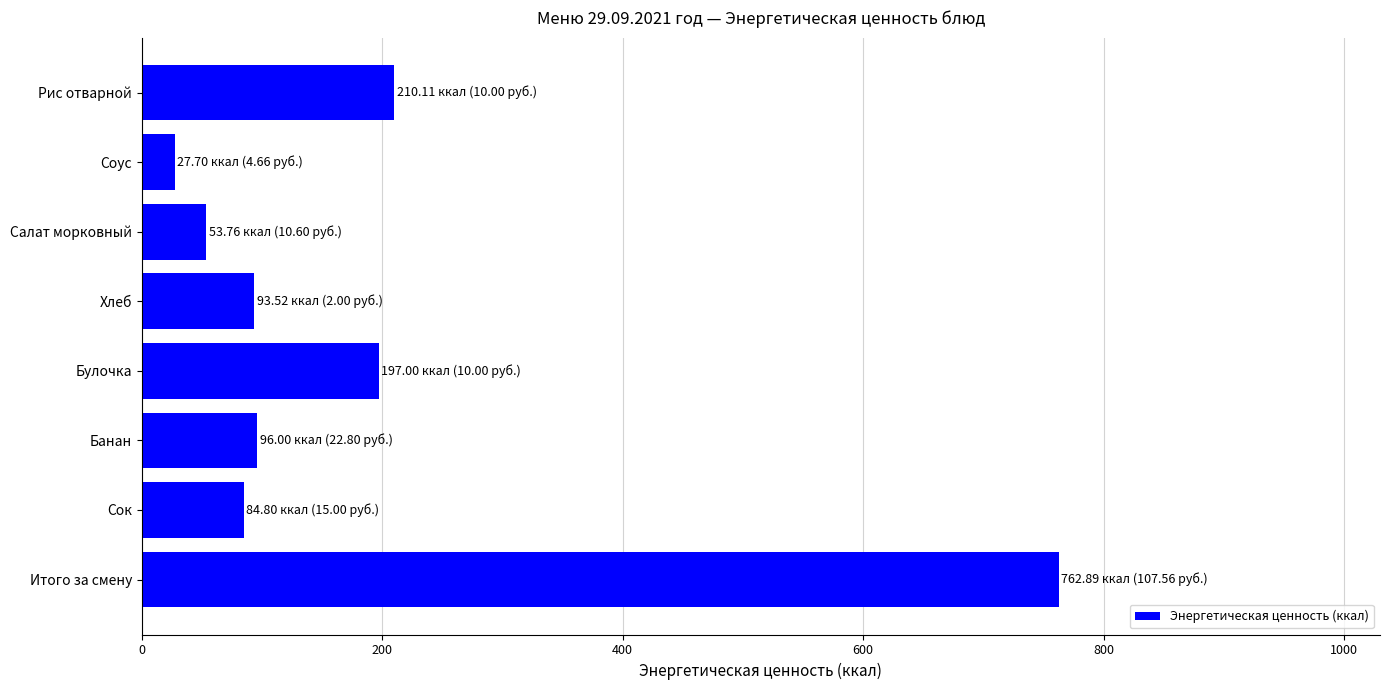

What value does the data have at Рис отварной?

210.1